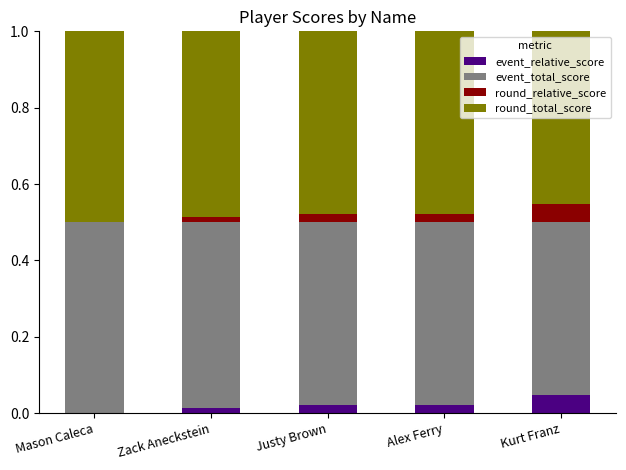

Is it true that event_relative_score equals 0.0 at Alex Ferry?

True